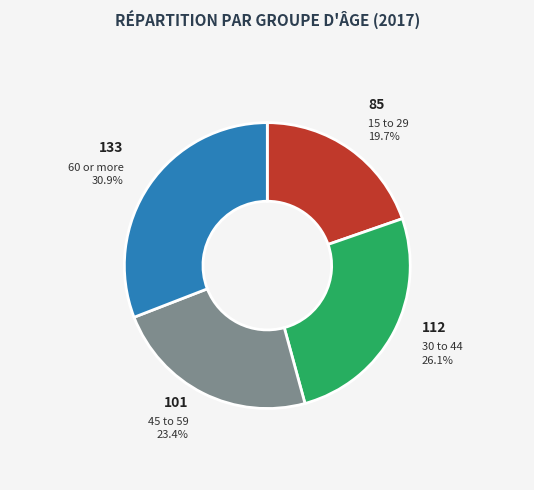

Does any single category account for the majority?

No